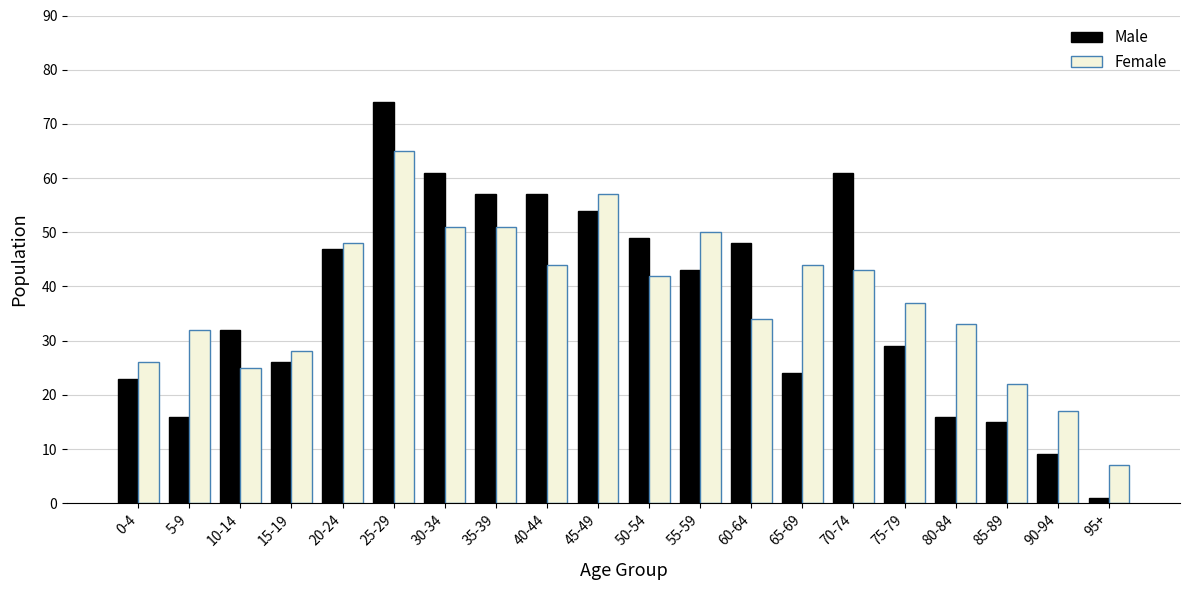

At which category is the sum across all series the highest?

25-29